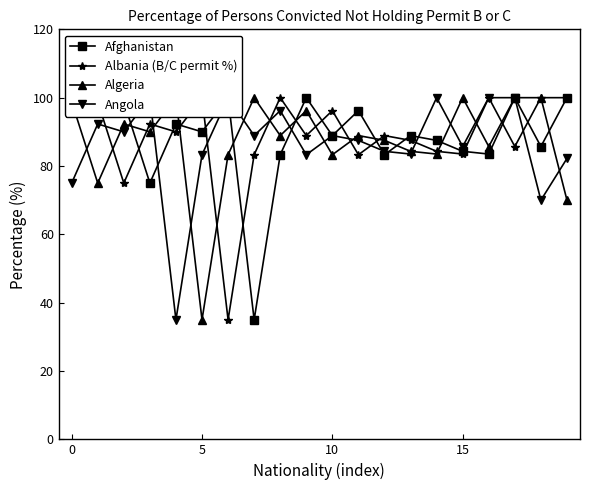

What is the maximum value for Angola?

100.0